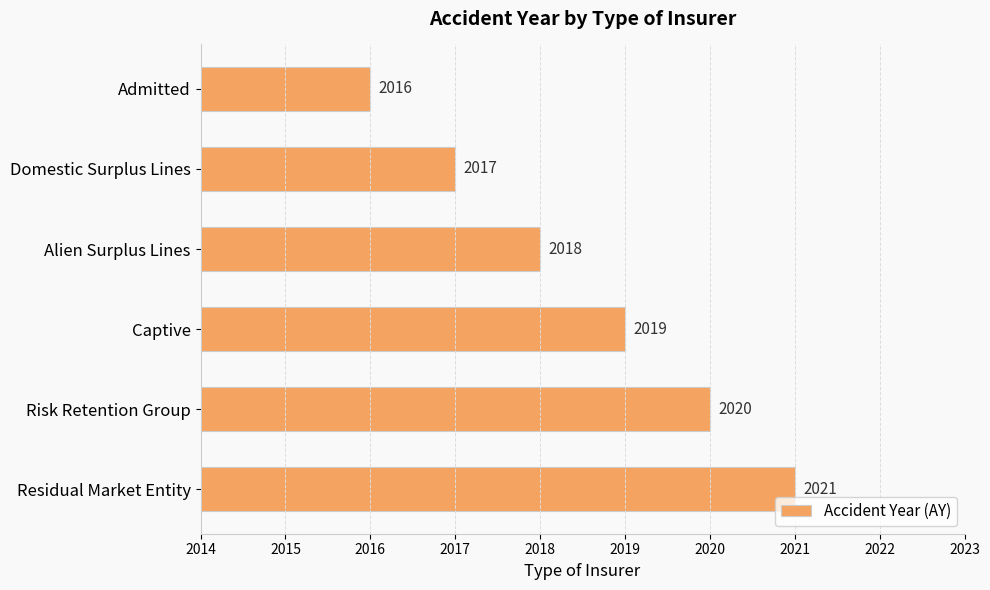

At which label is the value closest to 2018?

Alien Surplus Lines